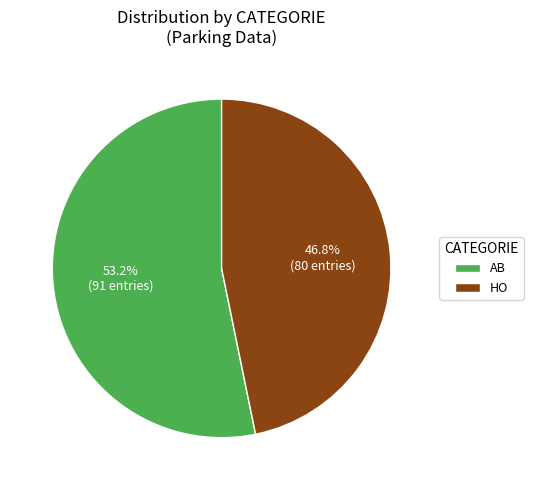

Approximately how many times larger is the value at AB compared to HO?

1.1